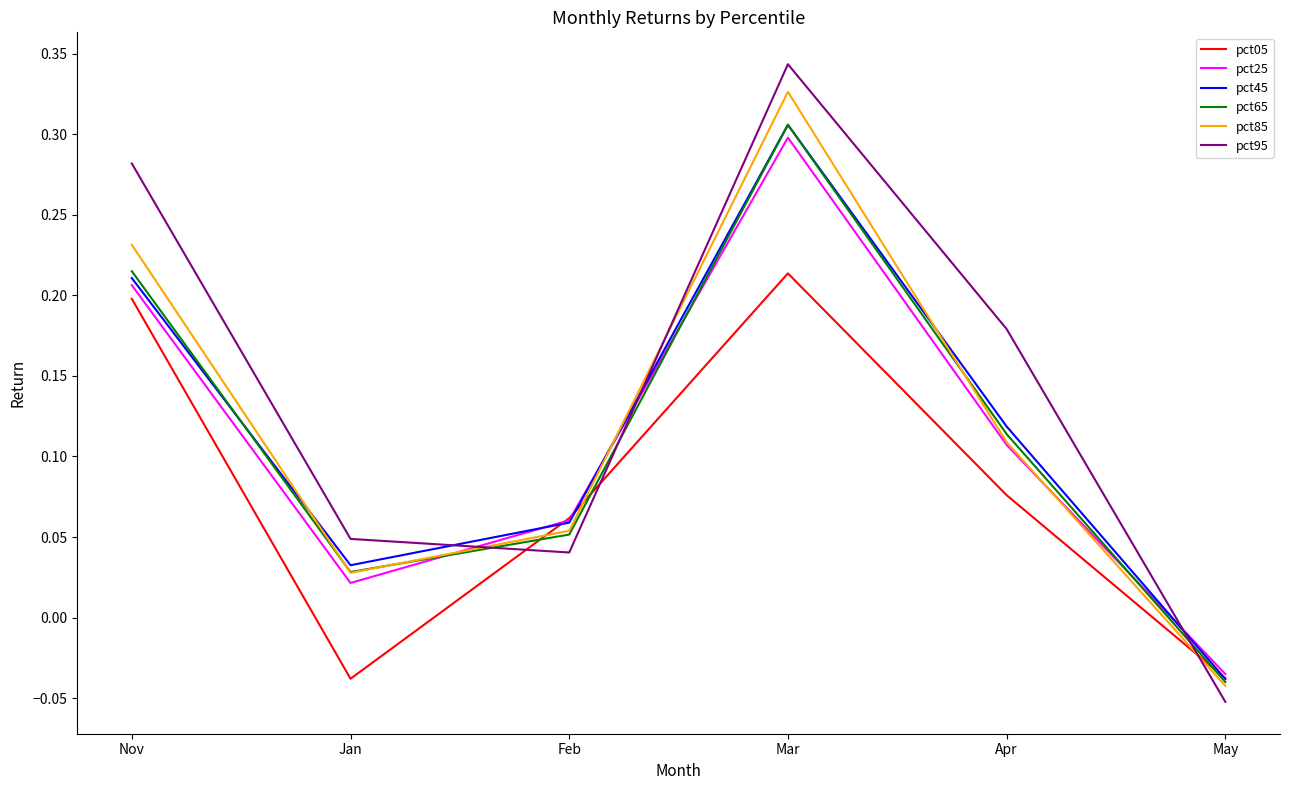

What is the difference between the maximum and minimum values in the pct95 series?

0.4